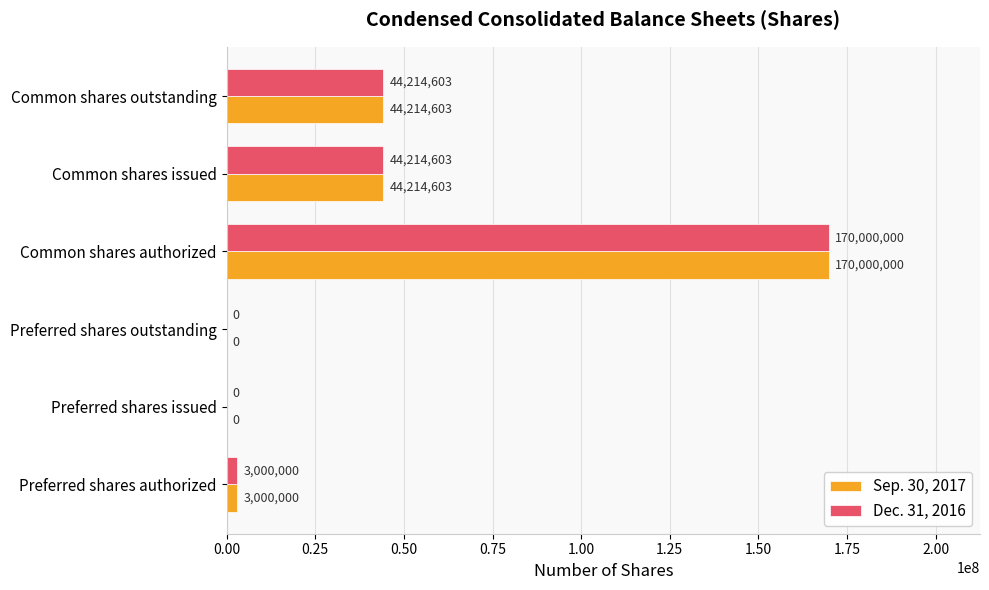

What is the approximate value of Sep. 30, 2017 at Common shares issued?

44214603